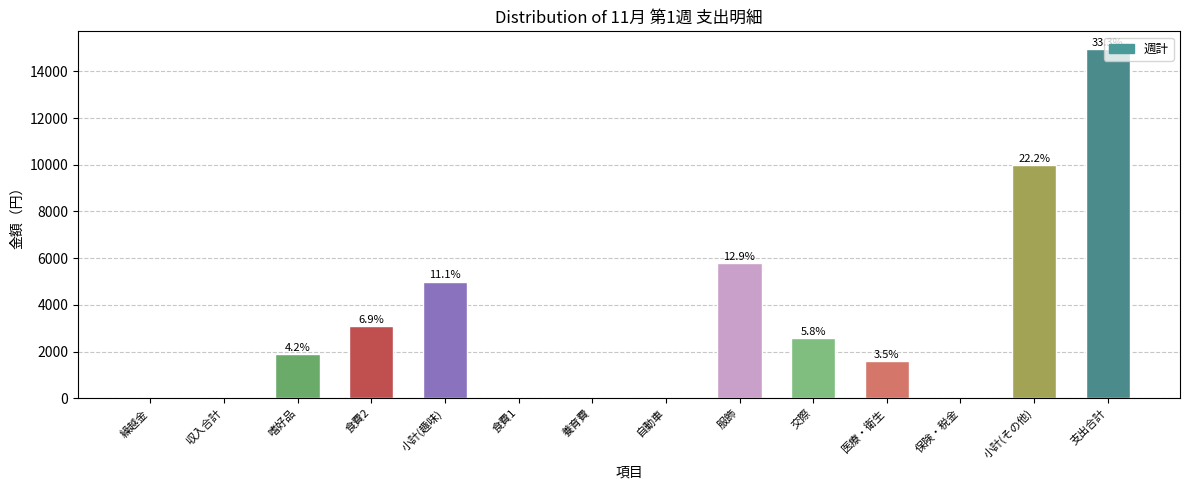

Are the bars horizontal?

No